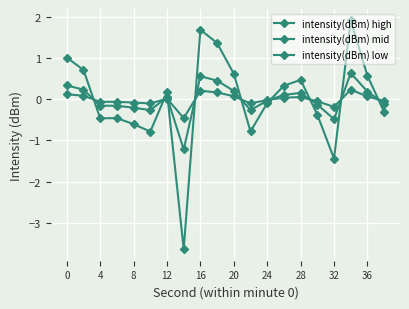

What is the difference between the maximum and minimum values in the intensity(dBm) low series?

0.7